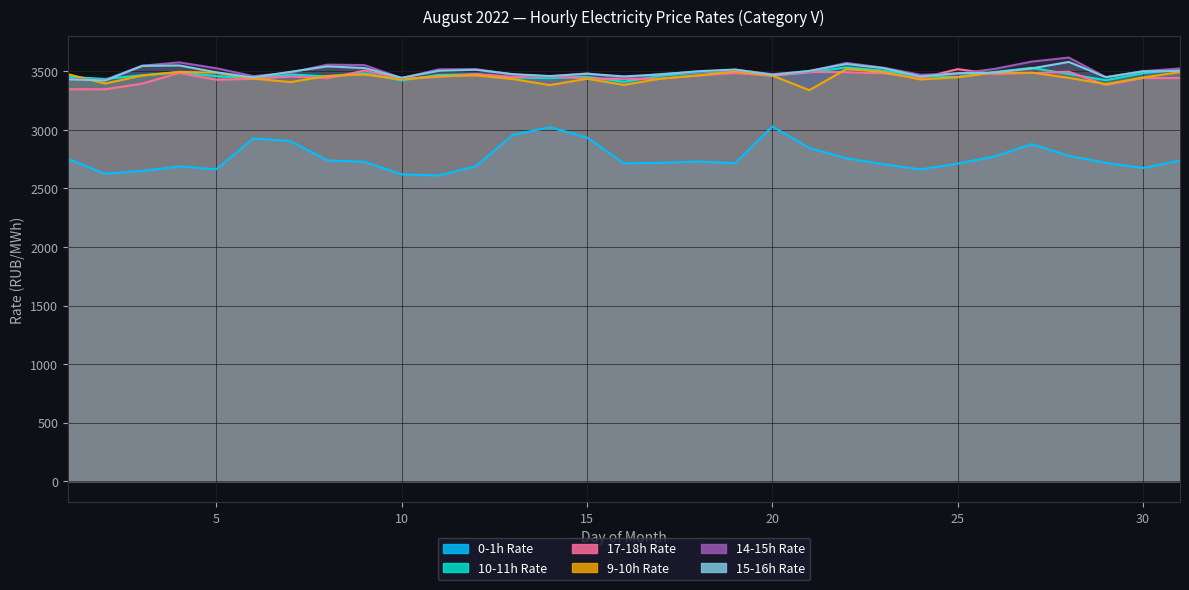

What is the spread (max minus min) of values at 10?

825.1